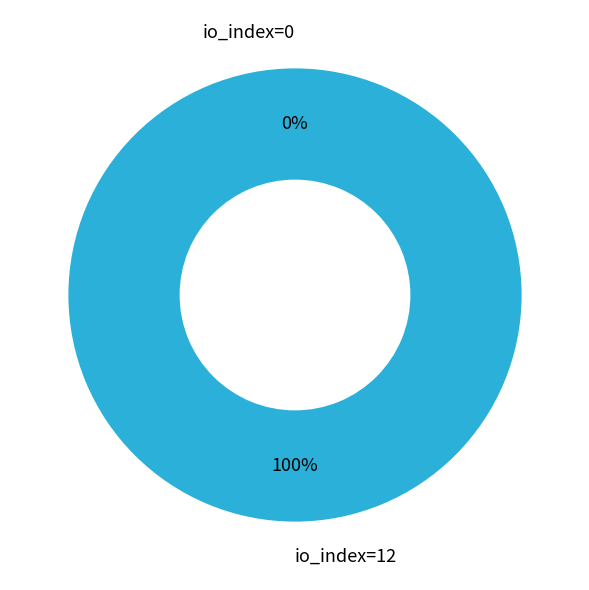

How many slices are in this pie chart?

2